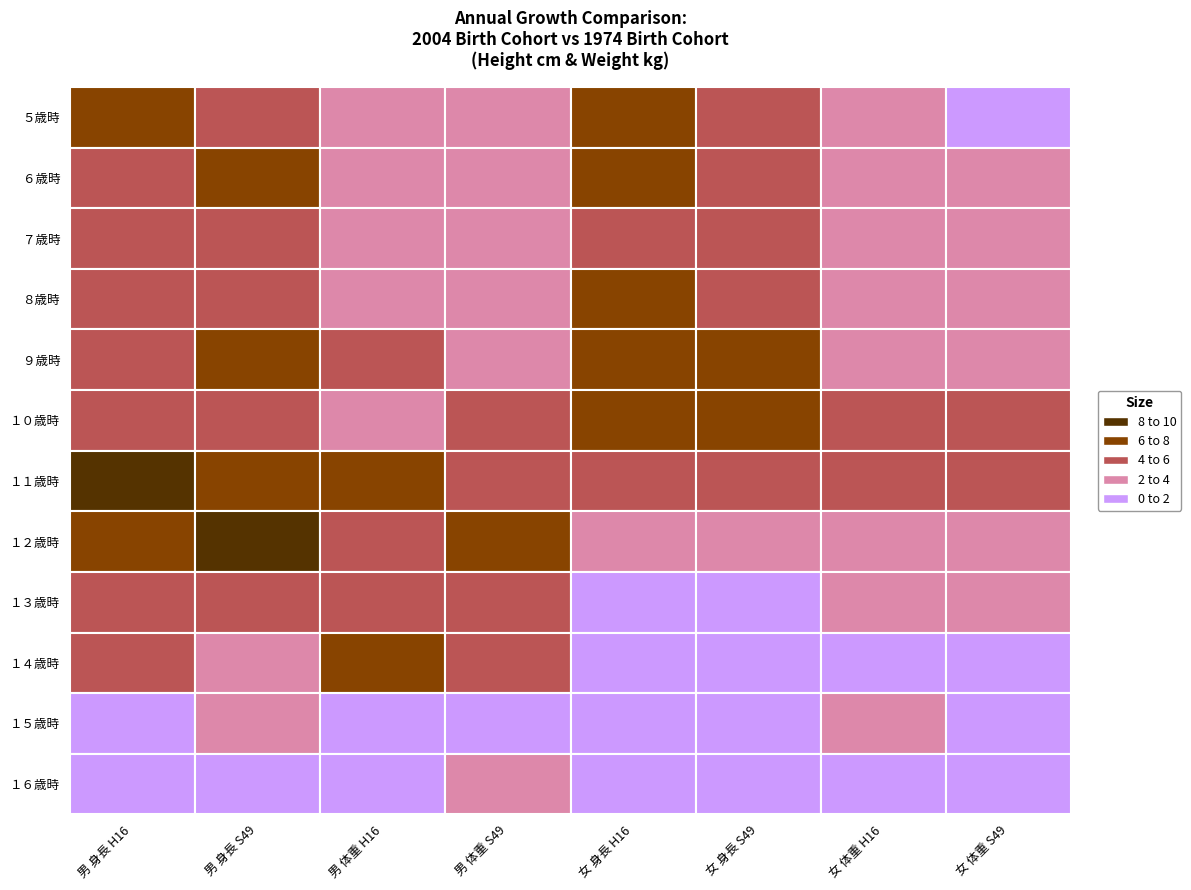

Reading left to right, what are all the values shown in this chart?

５歳時: ５歳時=6.3	６歳時=5.8	７歳時=2.5	８歳時=2.0	９歳時=6.1	１０歳時=5.8	１１歳時=2.4	１２歳時=1.7
６歳時: ５歳時=5.8	６歳時=6.1	７歳時=2.7	８歳時=2.8	９歳時=6.1	１０歳時=5.6	１１歳時=2.8	１２歳時=2.4
７歳時: ５歳時=5.5	６歳時=5.2	７歳時=2.8	８歳時=2.6	９歳時=5.8	１０歳時=5.9	１１歳時=2.6	１２歳時=2.7
８歳時: ５歳時=5.7	６歳時=5.0	７歳時=3.4	８歳時=2.7	９歳時=6.4	１０歳時=5.4	１１歳時=3.7	１２歳時=3.3
９歳時: ５歳時=5.8	６歳時=6.0	７歳時=4.3	８歳時=3.9	９歳時=6.1	１０歳時=6.6	１１歳時=3.2	１２歳時=3.8
１０歳時: ５歳時=5.0	６歳時=5.9	７歳時=3.3	８歳時=4.0	９歳時=6.3	１０歳時=7.0	１１歳時=4.9	１２歳時=5.3
１１歳時: ５歳時=8.8	６歳時=6.4	７歳時=6.5	８歳時=5.6	９歳時=5.3	１０歳時=5.6	１１歳時=5.1	１２歳時=5.6
１２歳時: ５歳時=7.0	６歳時=8.7	７歳時=4.5	８歳時=6.1	９歳時=3.1	１０歳時=3.7	１１歳時=2.8	１２歳時=3.5
１３歳時: ５歳時=5.1	６歳時=5.9	７歳時=4.9	８歳時=5.7	９歳時=1.8	１０歳時=1.6	１１歳時=3.8	１２歳時=3.0
１４歳時: ５歳時=4.2	６歳時=2.4	７歳時=6.2	８歳時=4.1	９歳時=0.7	１０歳時=0.7	１１歳時=0.6	１２歳時=1.9
１５歳時: ５歳時=0.3	６歳時=2.8	７歳時=1.4	８歳時=1.8	９歳時=0.5	１０歳時=0.4	１１歳時=2.3	１２歳時=0.9
１６歳時: ５歳時=1.0	６歳時=0.4	７歳時=1.8	８歳時=2.4	９歳時=0.4	１０歳時=0.2	１１歳時=-0.3	１２歳時=0.3